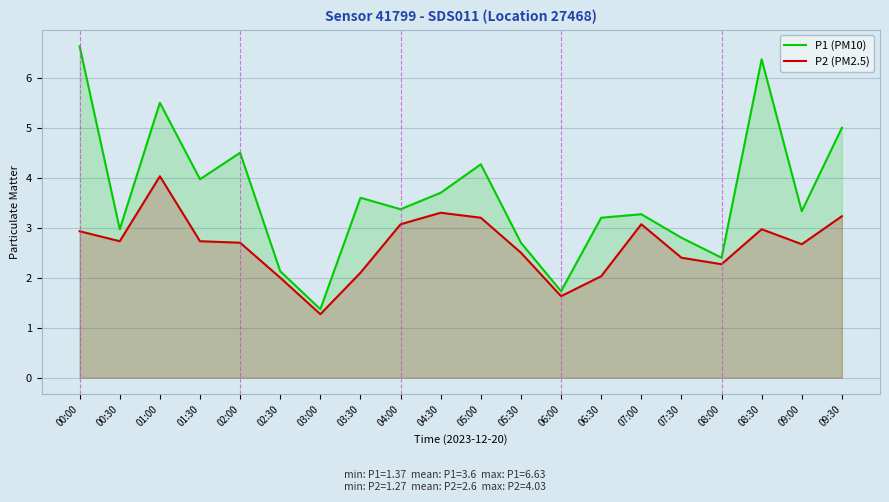

What is the label of the 8th point from the left?

03:30